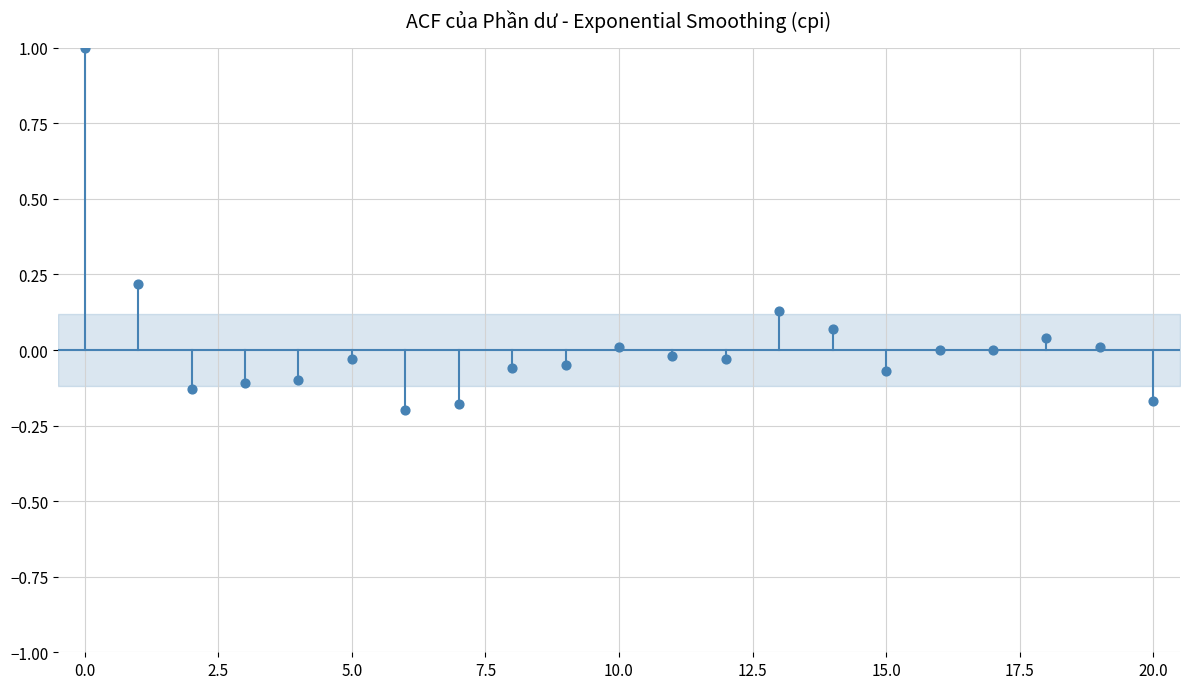

What is the range of Y values (max minus min)?

1.2